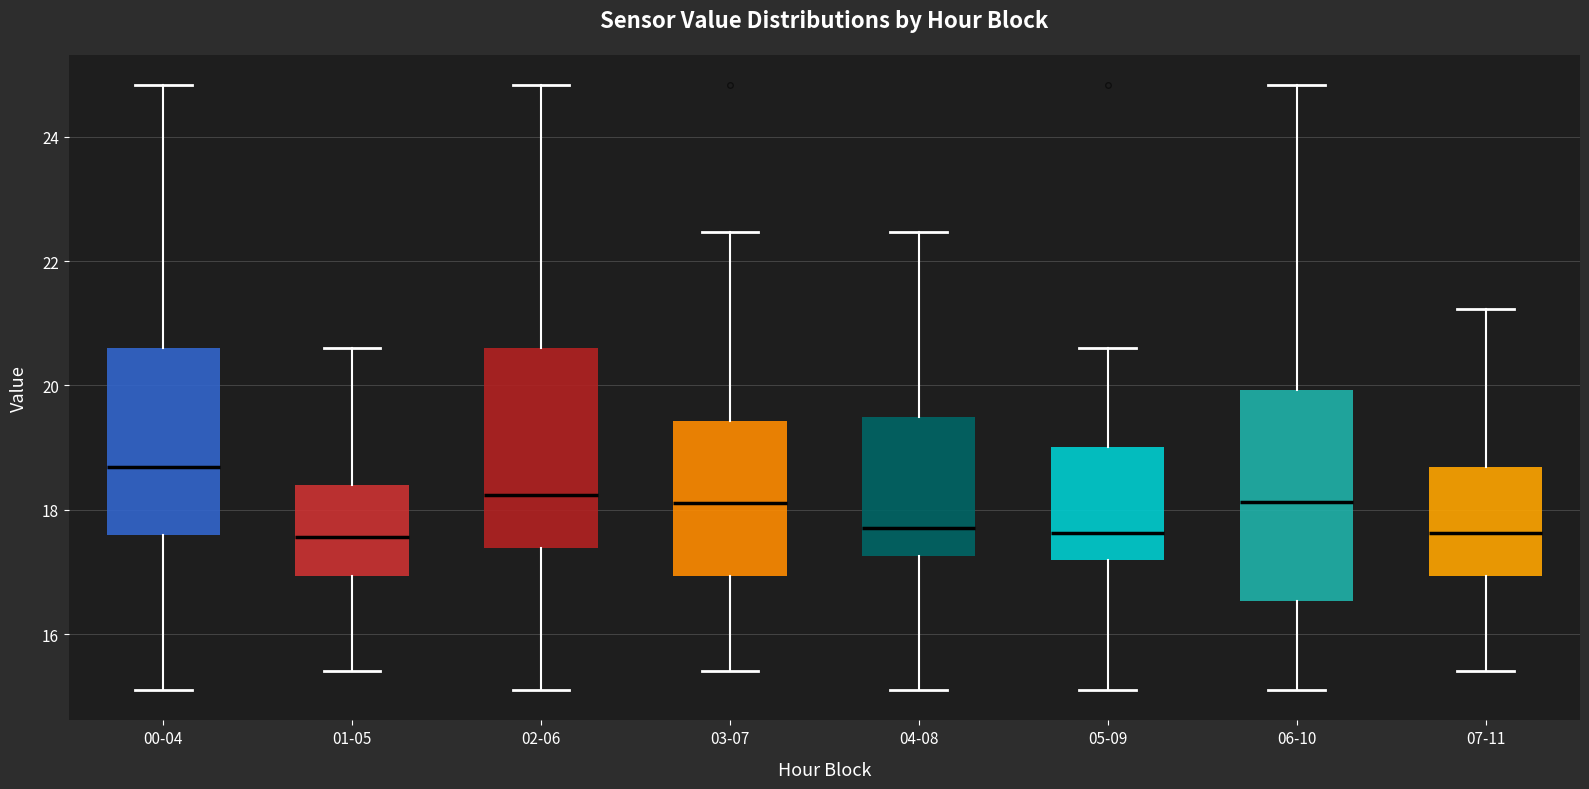

Where is the upper edge of the box for 04-08 on the y-axis? The values are not printed on the chart, so give them approximately, as read against the axis.

19.4